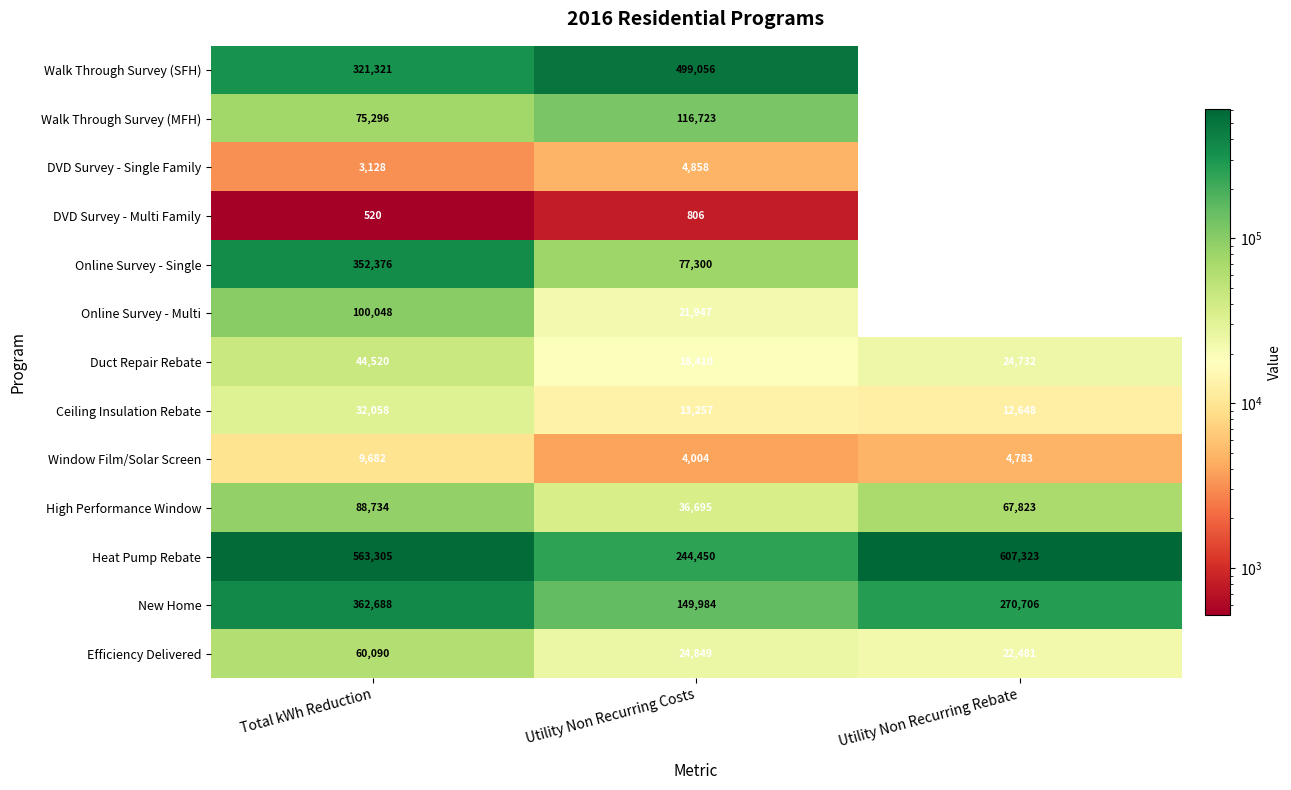

What is the maximum value shown in the chart?

607323